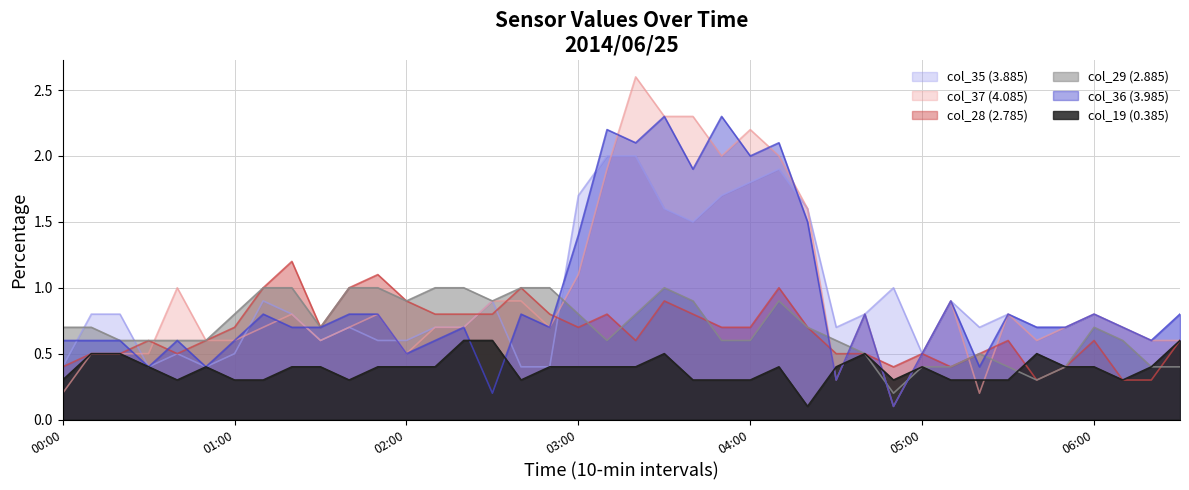

Which series has the widest spread of values?

col_37 (4.085)